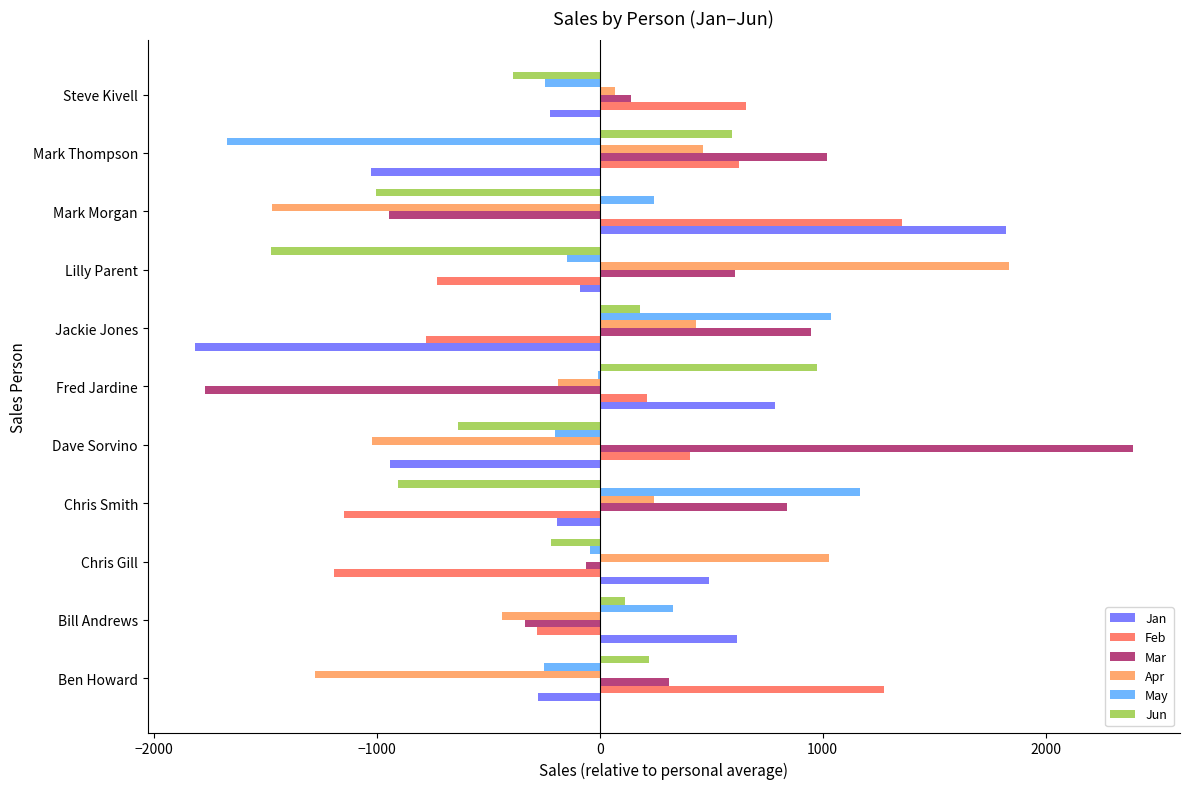

Between Chris Smith and Mark Thompson, which series saw the biggest shift?

May